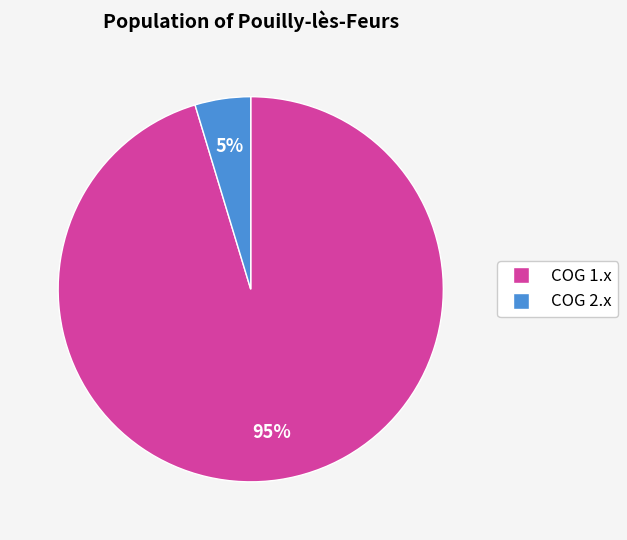

How many slices are in this pie chart?

2